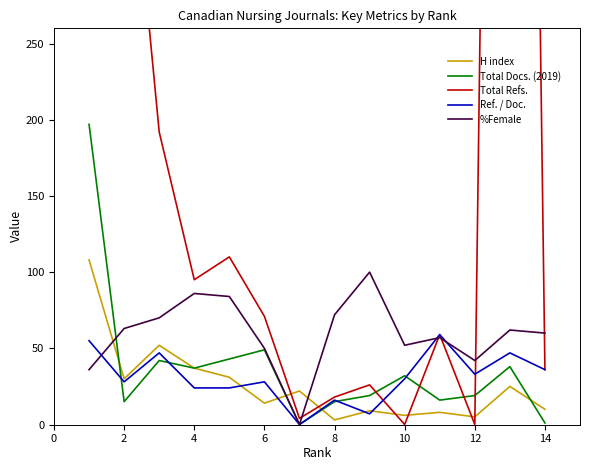

The Total Docs. (2019) series shows 19 at 12. True or false?

True